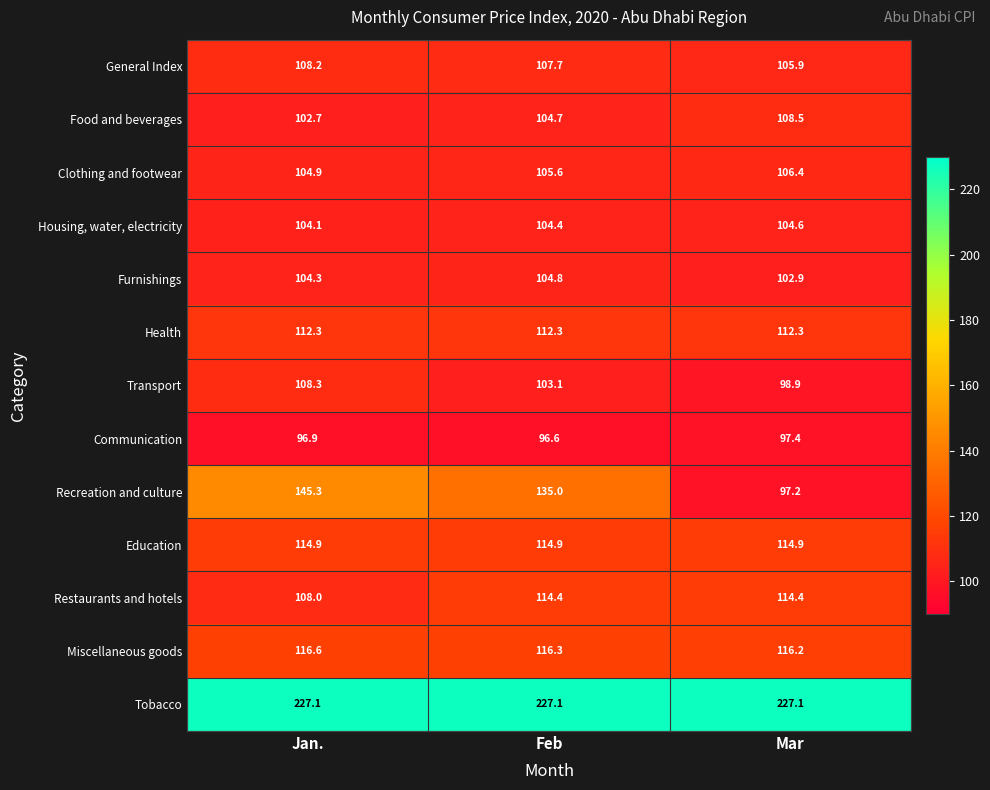

What is the difference between the Clothing and footwear values at Mar and Feb?

0.8